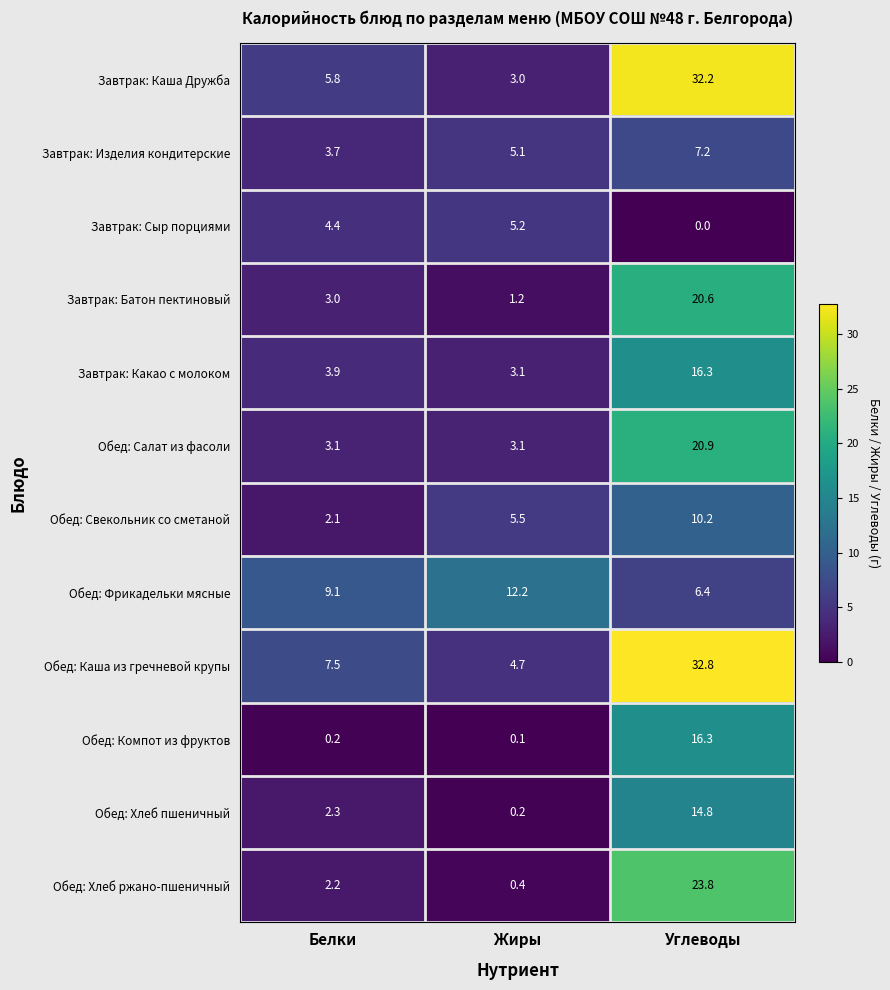

Rank the series at Белки from lowest to highest value.

Обед: Компот из фруктов, Обед: Свекольник со сметаной, Обед: Хлеб ржано-пшеничный, Обед: Хлеб пшеничный, Завтрак: Батон пектиновый, Обед: Салат из фасоли, Завтрак: Изделия кондитерские, Завтрак: Какао с молоком, Завтрак: Сыр порциями, Завтрак: Каша Дружба, Обед: Каша из гречневой крупы, Обед: Фрикадельки мясные